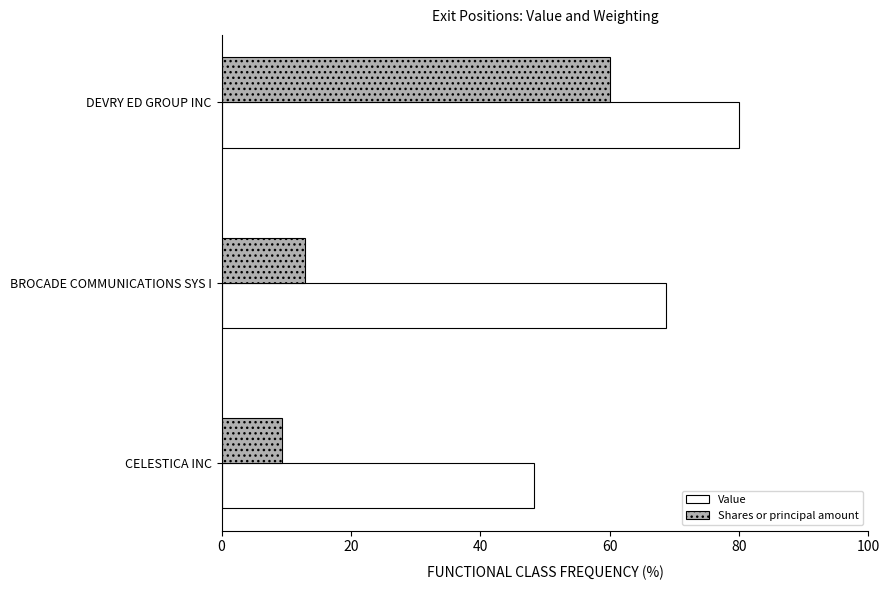

What value does the Shares or principal amount series have at DEVRY ED GROUP INC?

60.0